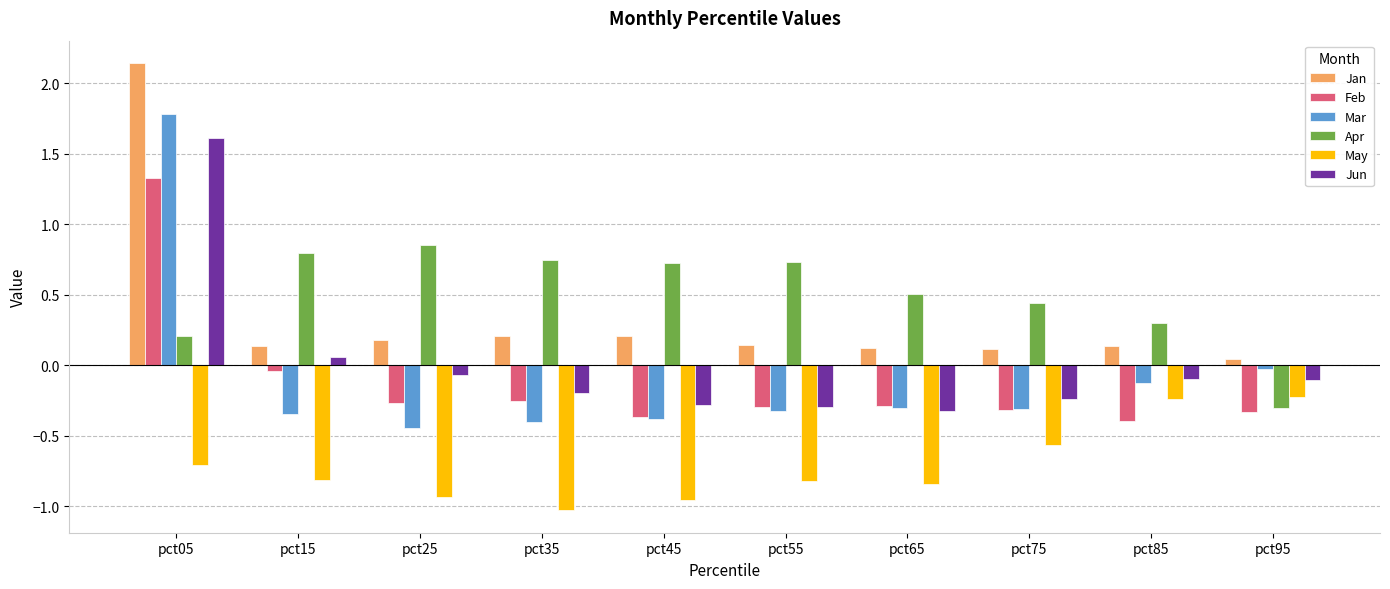

The Jan series shows 0.3 at pct55. True or false?

False